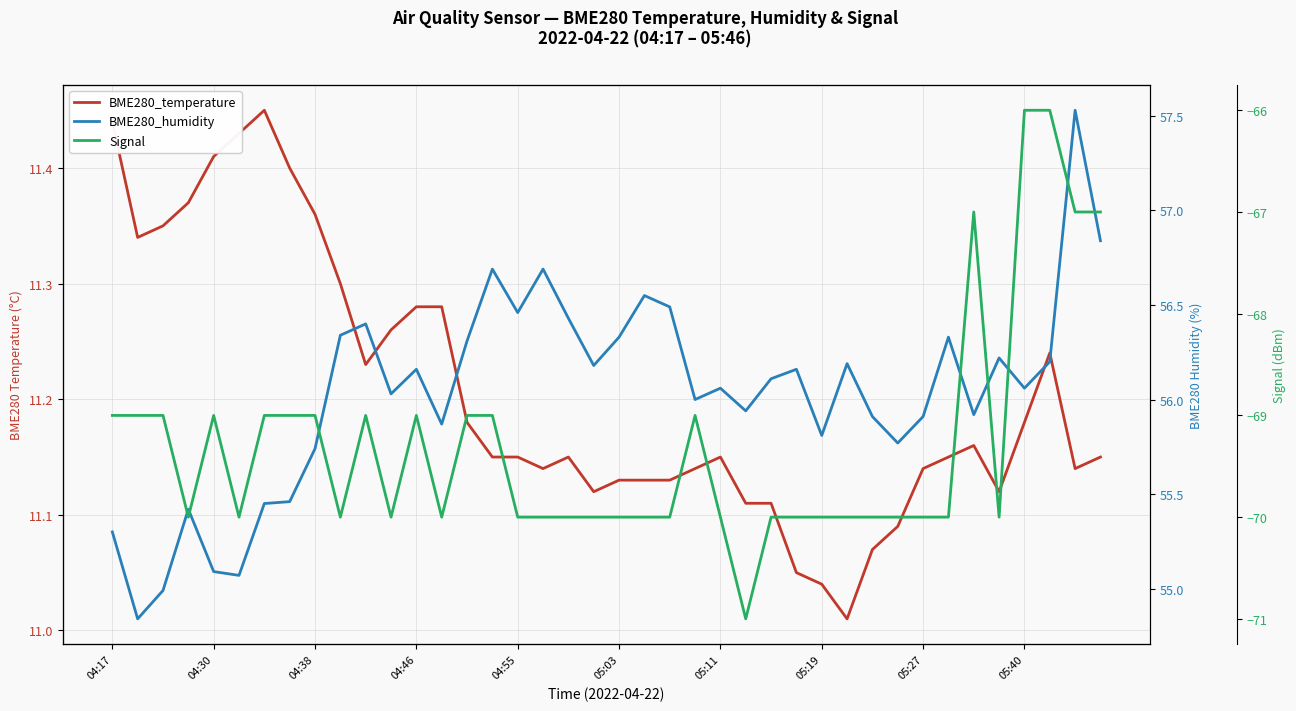

Does the chart display data point markers on the line(s)?

No